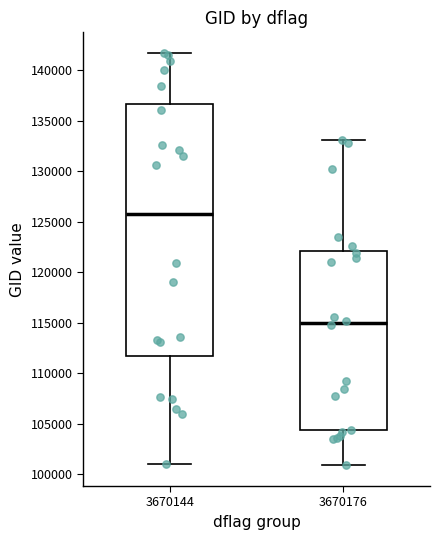

Which box is the tallest, from its lower edge to its upper edge?

3670144